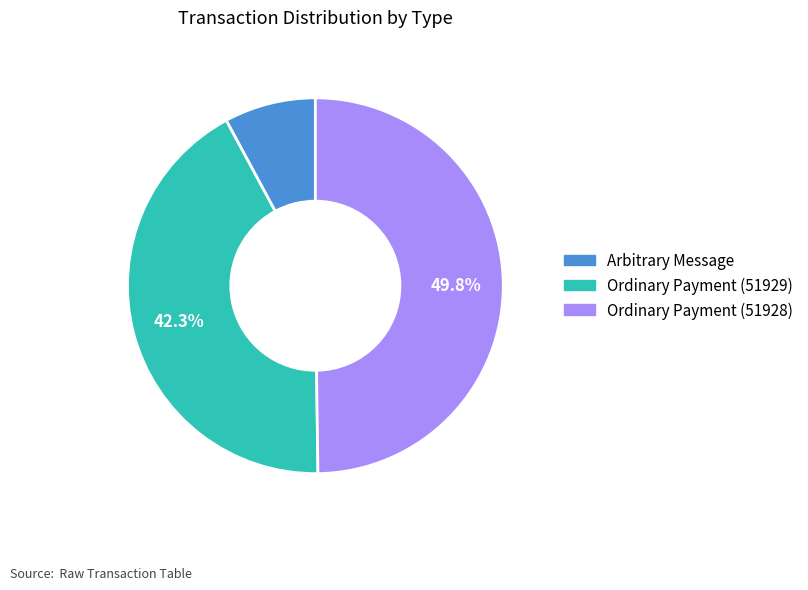

Rank the categories by value from lowest to highest.

Arbitrary Message, Ordinary Payment (51929), Ordinary Payment (51928)